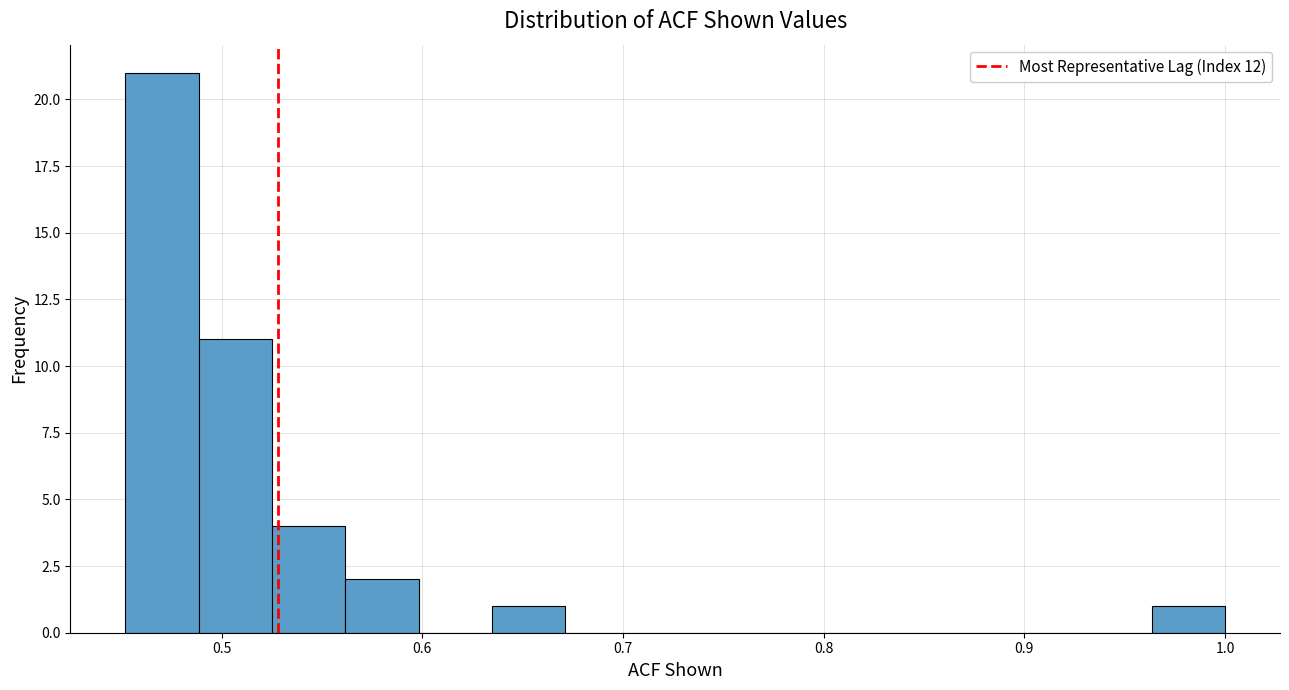

Read against the x-axis, roughly where is the centre of the tallest bar?

0.47